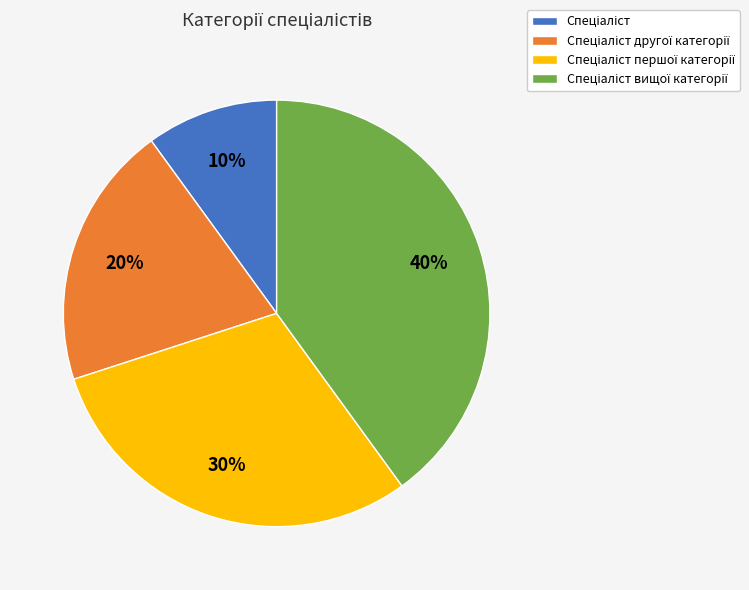

To the nearest percent, what is the average slice percentage?

25%